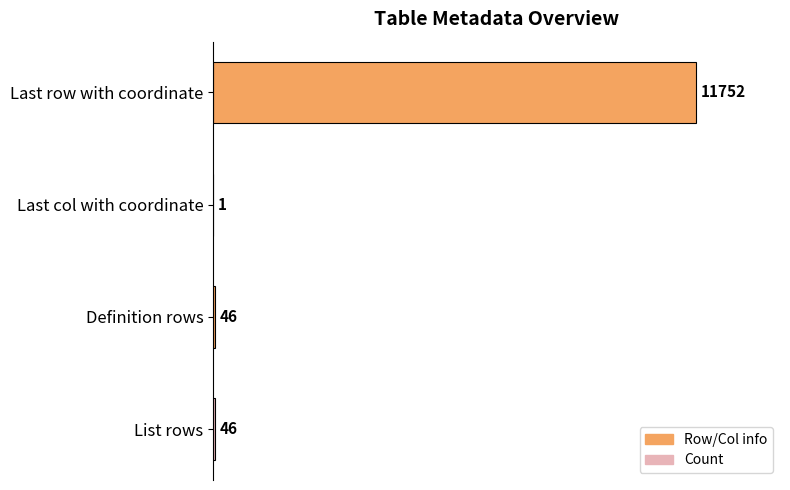

What is the greatest value displayed?

11752